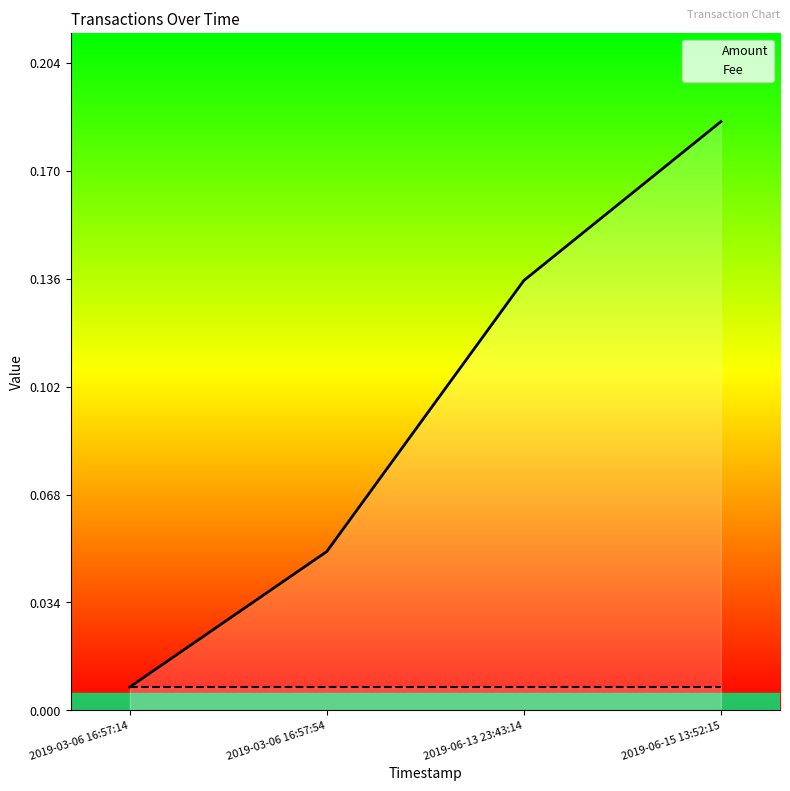

Rank the categories by Fee value from lowest to highest.

2019-03-06 16:57:14, 2019-03-06 16:57:54, 2019-06-13 23:43:14, 2019-06-15 13:52:15